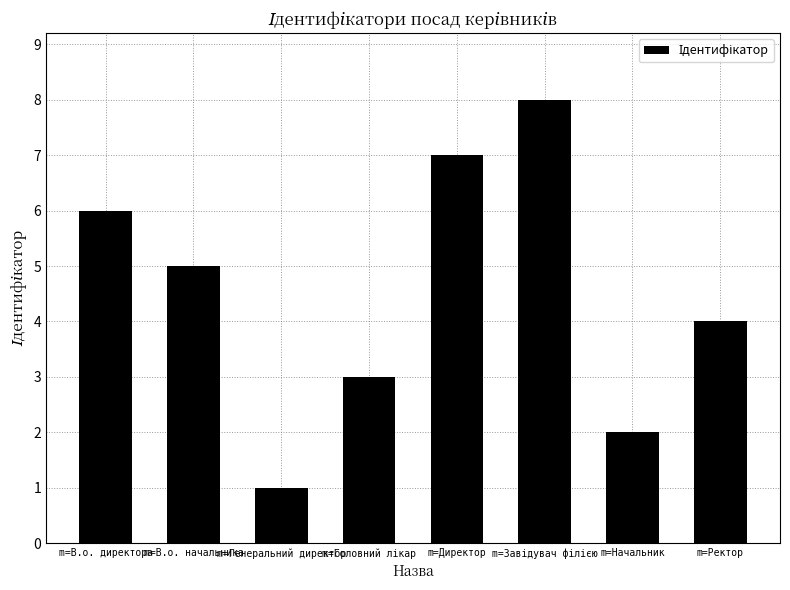

What position from the right is m=Генеральний директор?

6